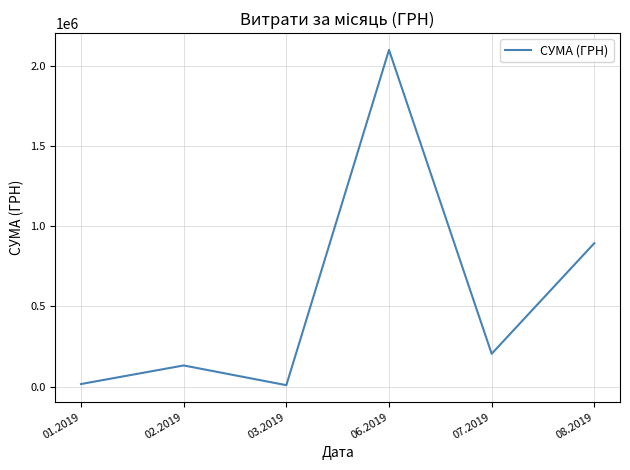

The value at 06.2019 is 902311.6. True or false?

False